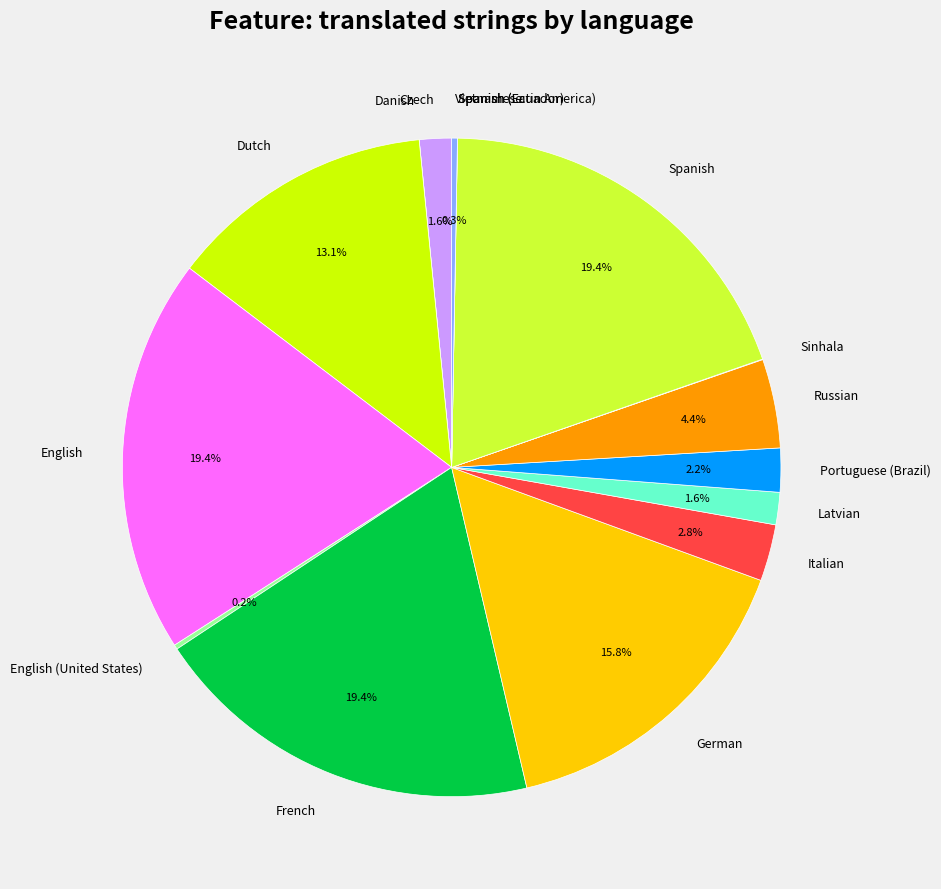

Does any single category account for the majority?

No